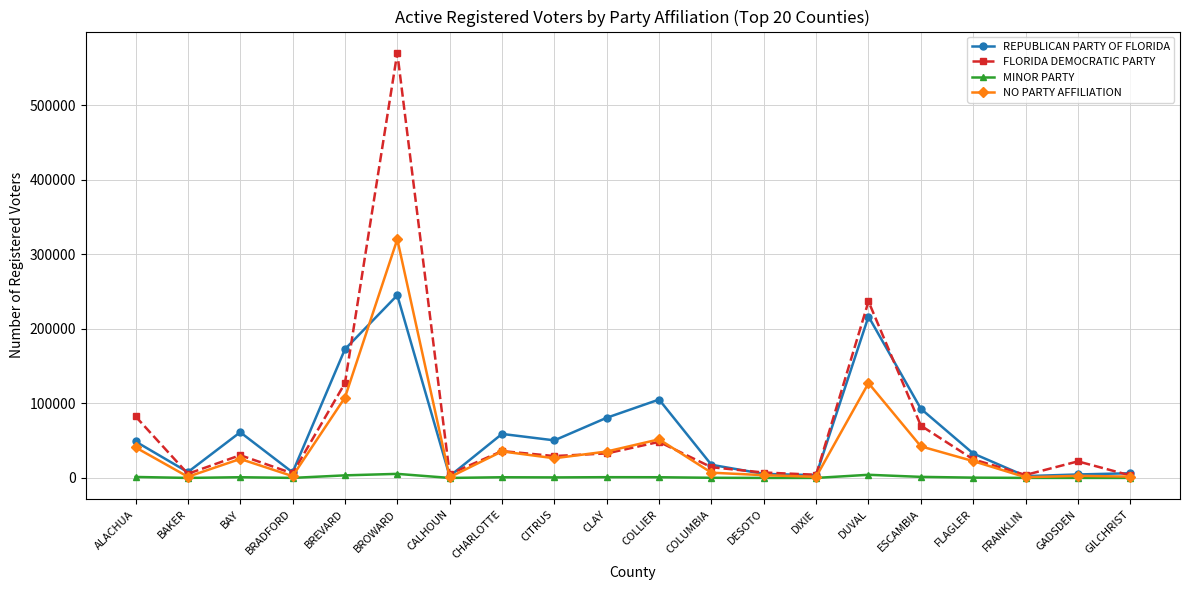

What is the spread (max minus min) of values at CHARLOTTE?

58142